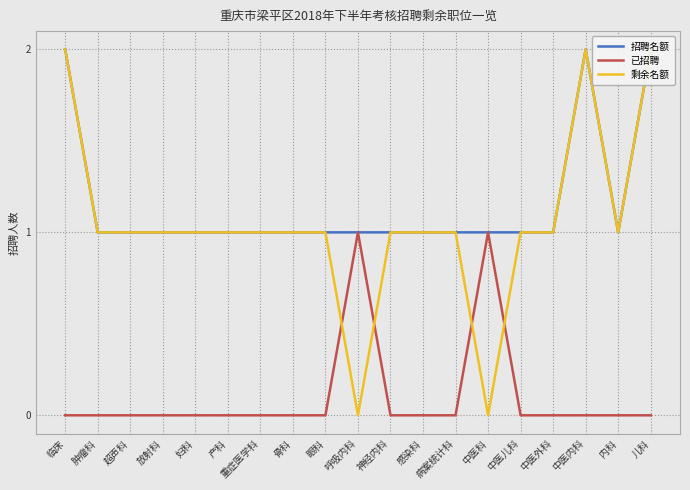

Count the 已招聘 values in the range 0 to 1.

19